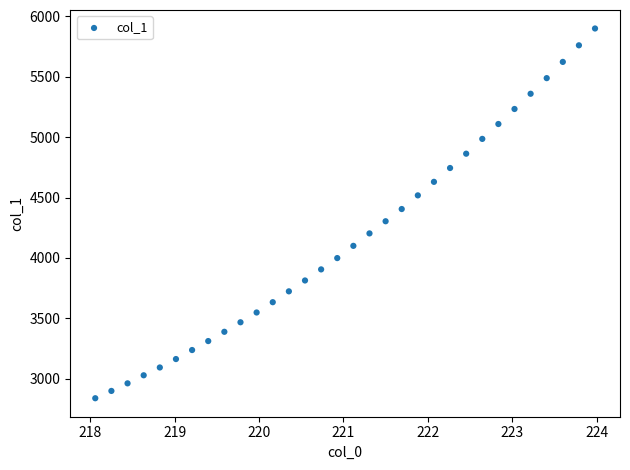

What is the range of X values (max minus min)?

5.9